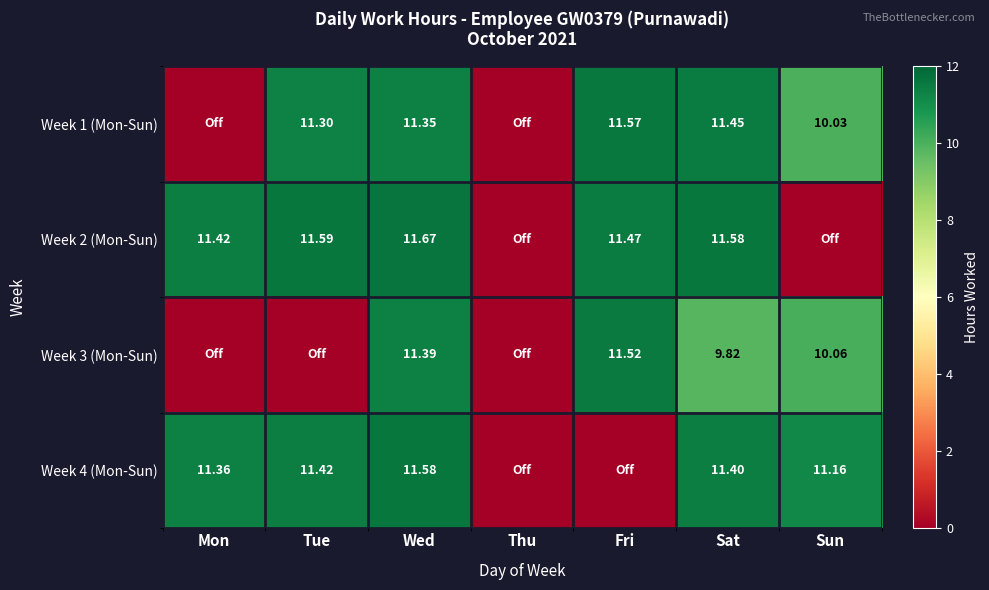

How many series are shown in this chart?

4